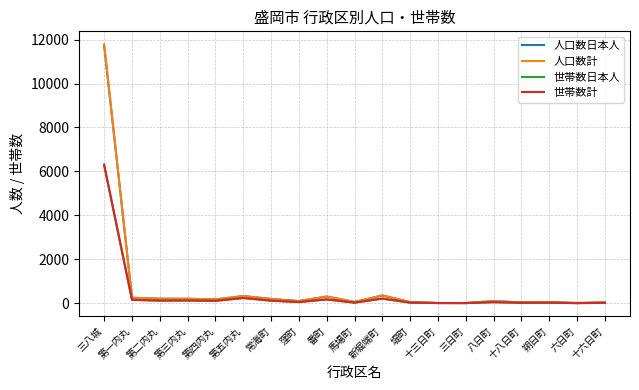

What is the total value across all series at 常海町?

634